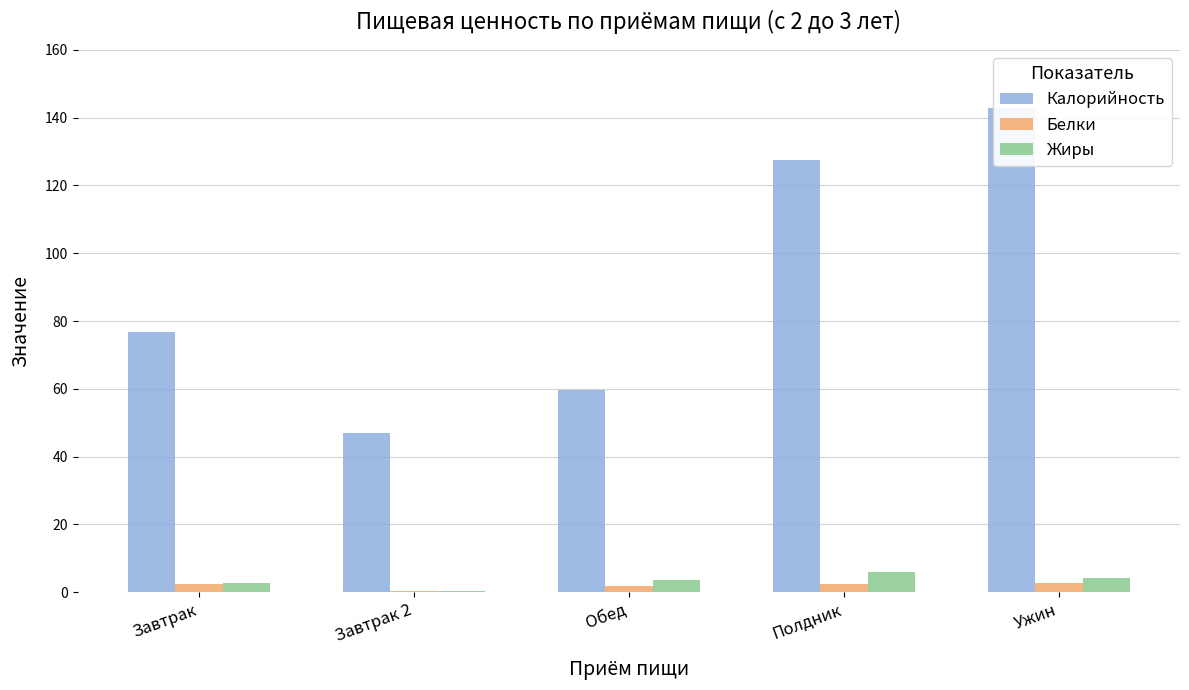

How many bars are there in each group?

3